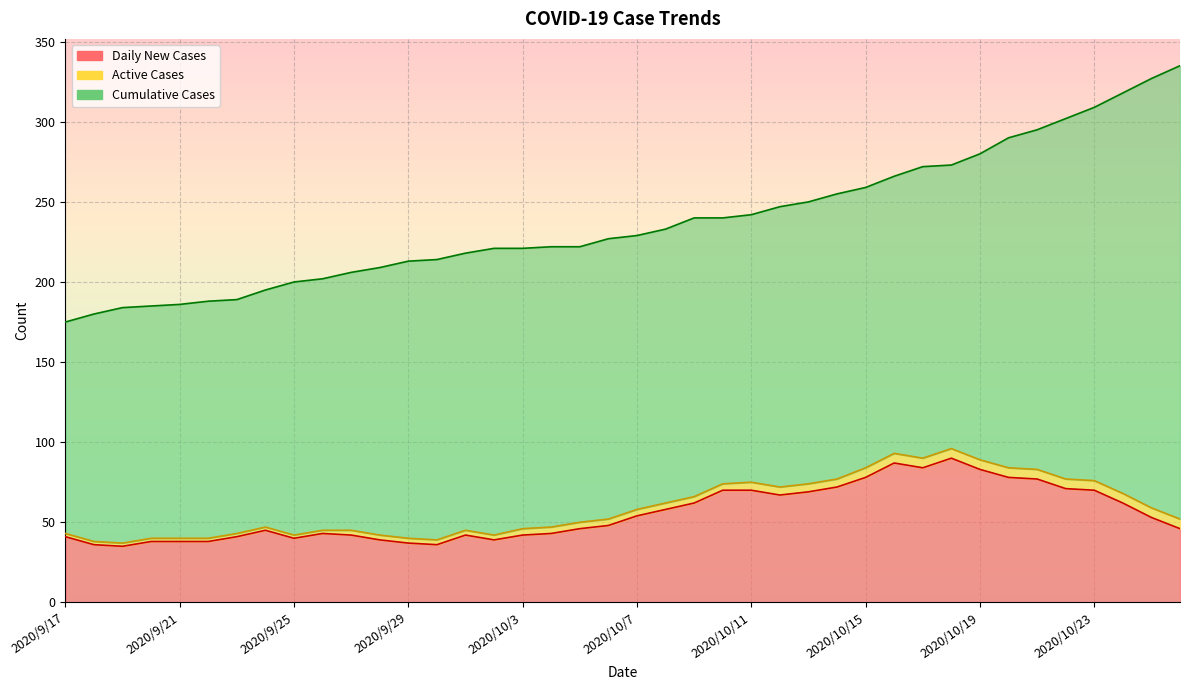

True or false: Daily New Cases and Cumulative Cases intersect in this chart.

False